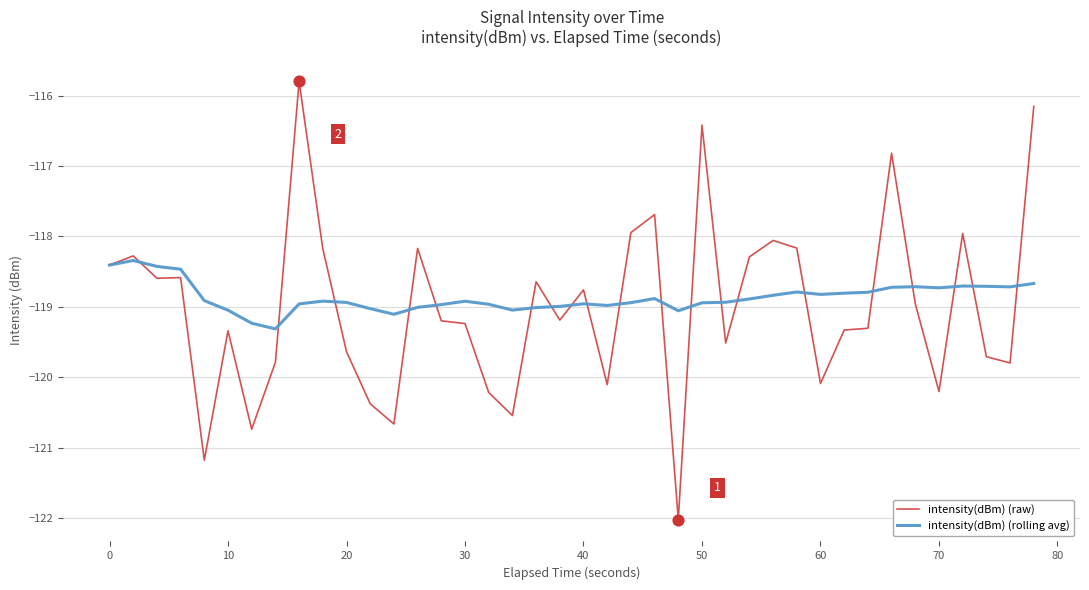

Rank the series by their maximum value, from highest to lowest.

intensity(dBm) (raw), intensity(dBm) (rolling avg)